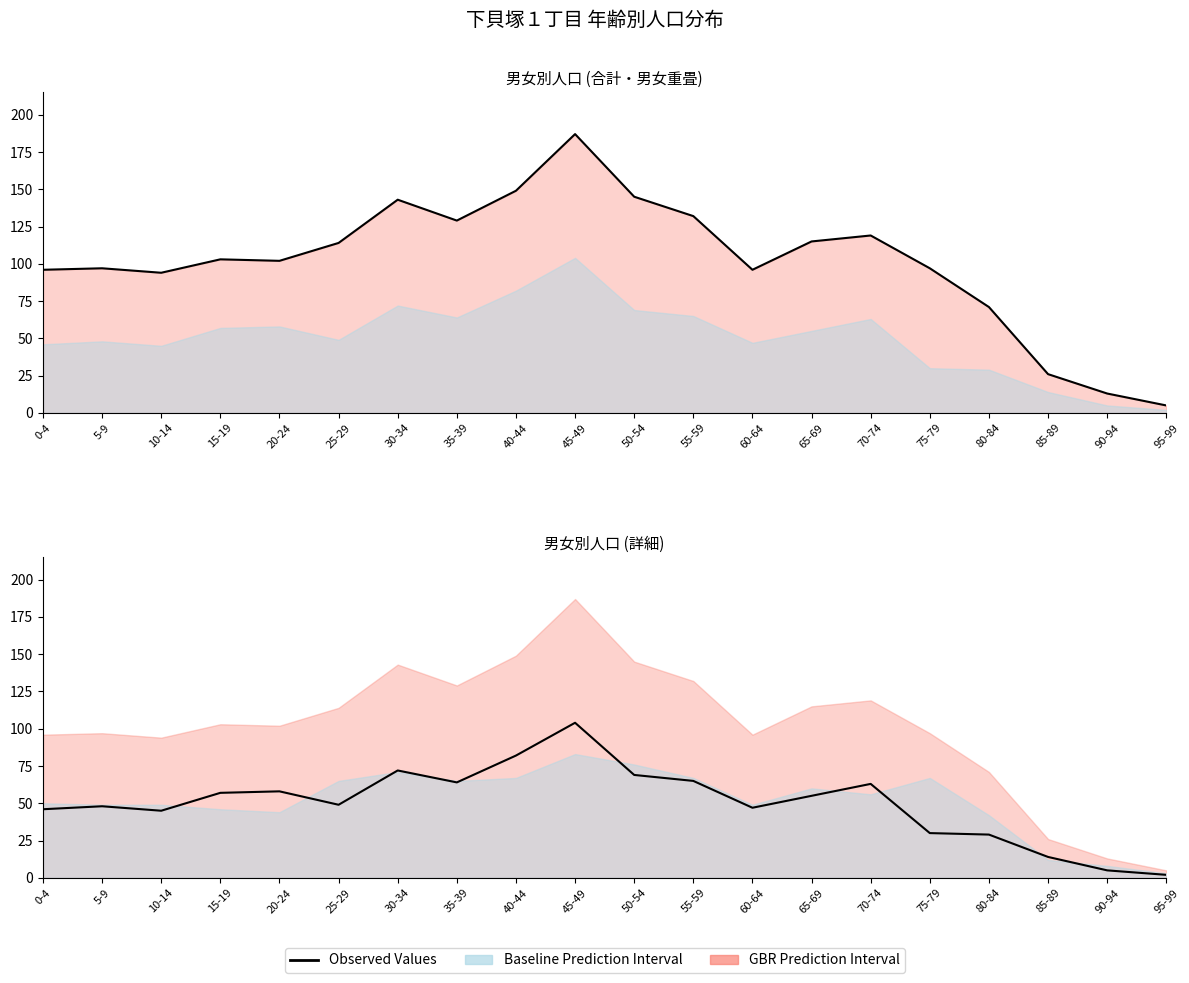

What is the label of the 16th point from the right?

20-24